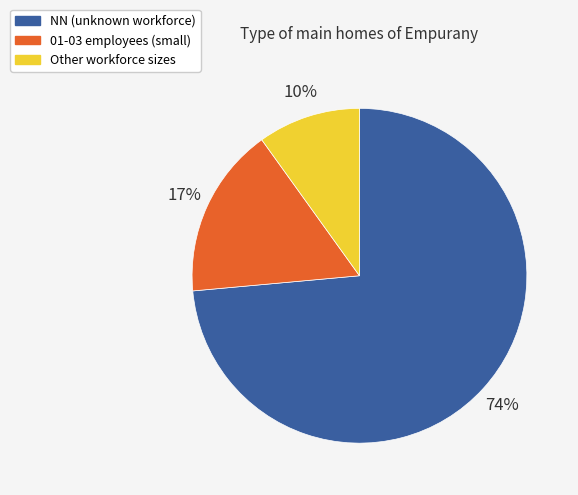

Is there a majority slice in this chart?

Yes